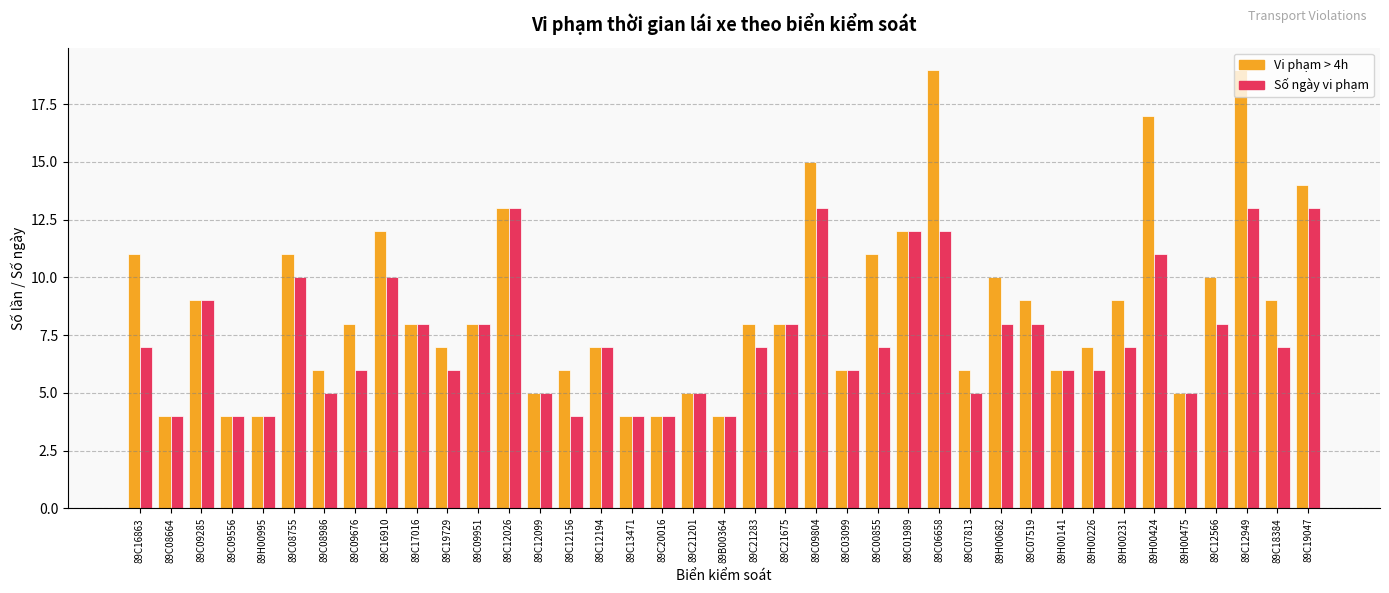

Reading left to right, list all the values displayed in this chart.

Vi phạm > 4h: 11	4	9	4	4	11	6	8	12	8	7	8	13	5	6	7	4	4	5	4	8	8	15	6	11	12	19	6	10	9	6	7	9	17	5	10	19	9	14
Số ngày vi phạm: 7	4	9	4	4	10	5	6	10	8	6	8	13	5	4	7	4	4	5	4	7	8	13	6	7	12	12	5	8	8	6	6	7	11	5	8	13	7	13